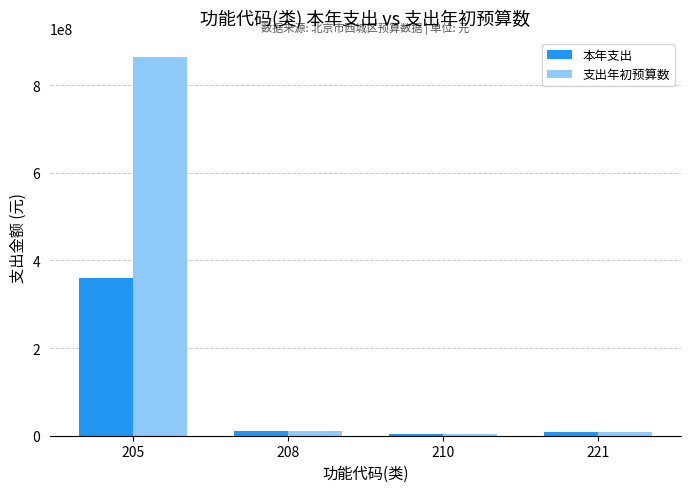

Which label corresponds to the largest value in the chart?

205